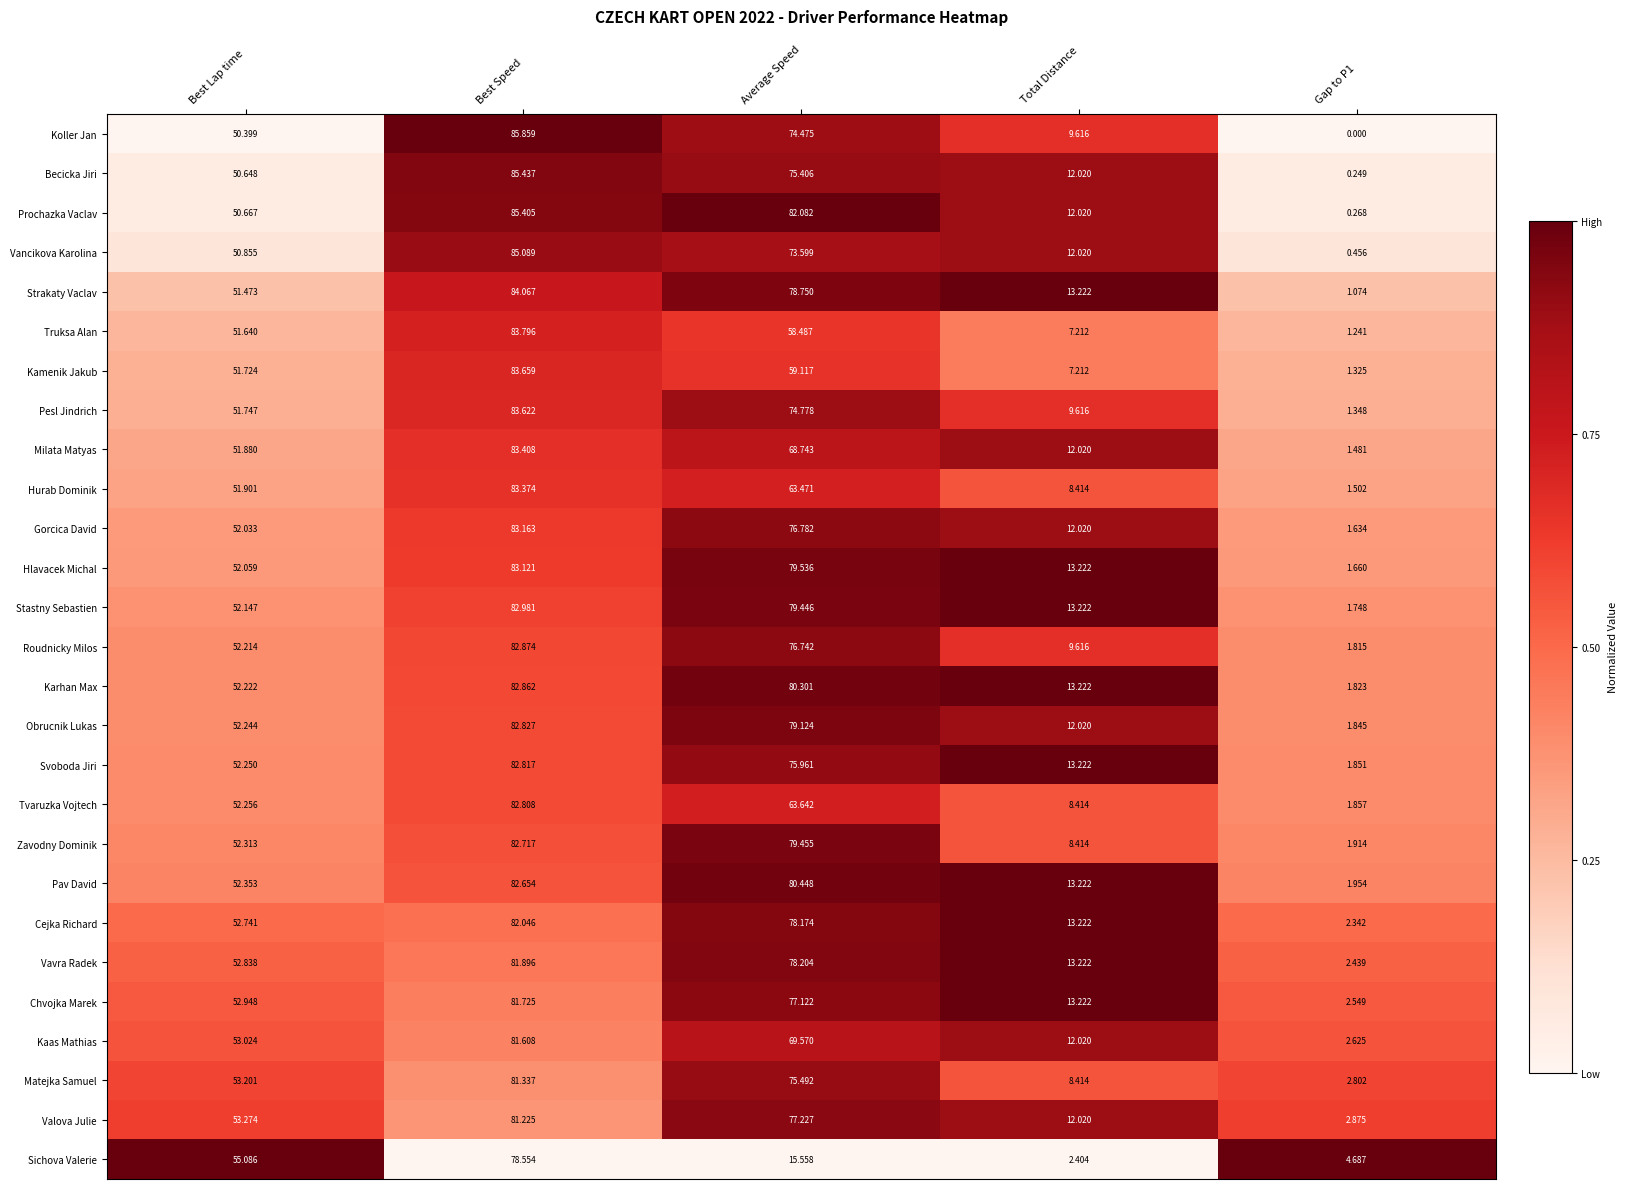

At which category does the chart reach its peak across all series?

Best Speed